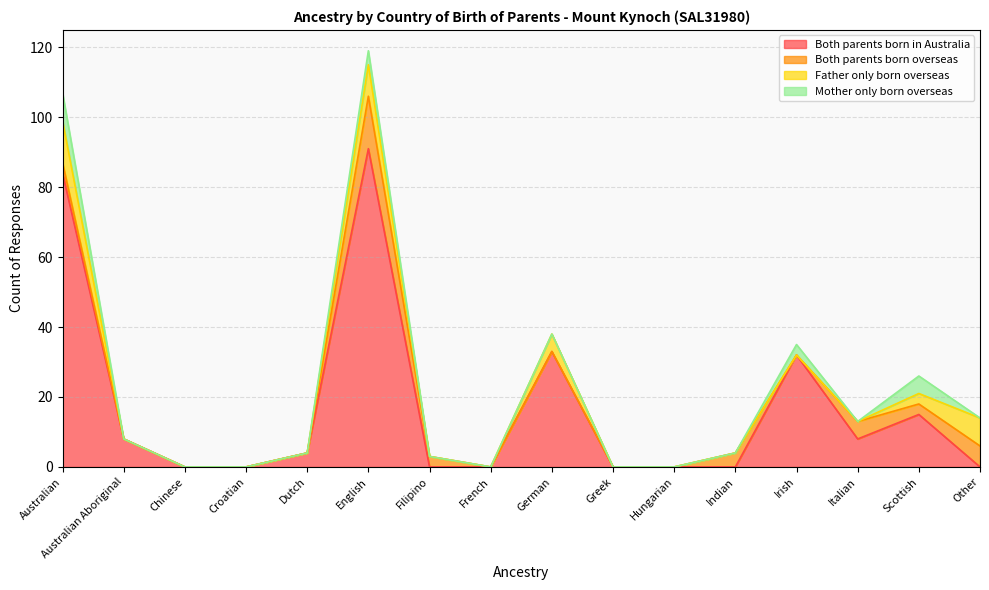

Reading left to right, list all the values displayed in this chart.

Both parents born in Australia: 84	8	0	0	4	91	0	0	33	0	0	0	32	8	15	0
Both parents born overseas: 3	0	0	0	0	15	3	0	0	0	0	4	0	5	3	6
Father only born overseas: 12	0	0	0	0	9	0	0	5	0	0	0	0	0	3	8
Mother only born overseas: 8	0	0	0	0	4	0	0	0	0	0	0	3	0	5	0